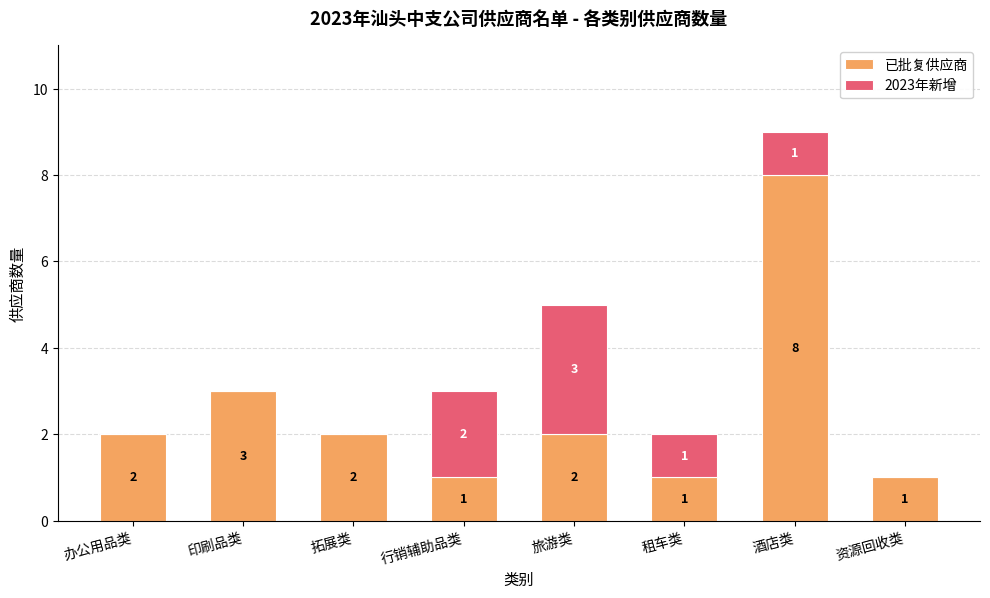

What is the sum of the 已批复供应商 values at 租车类 and 拓展类?

3